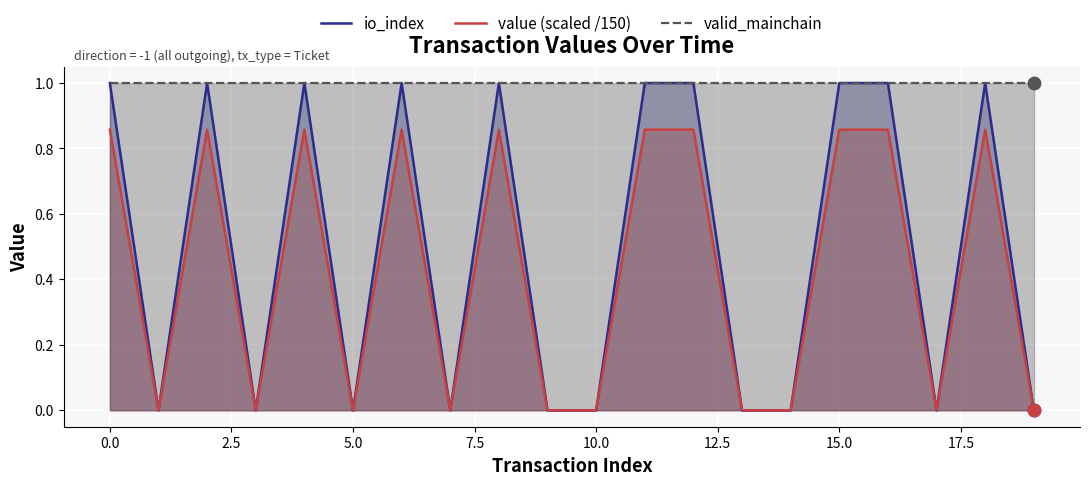

Is the value of io_index at −2.5 greater than the value of value (scaled /150) at 19?

Yes